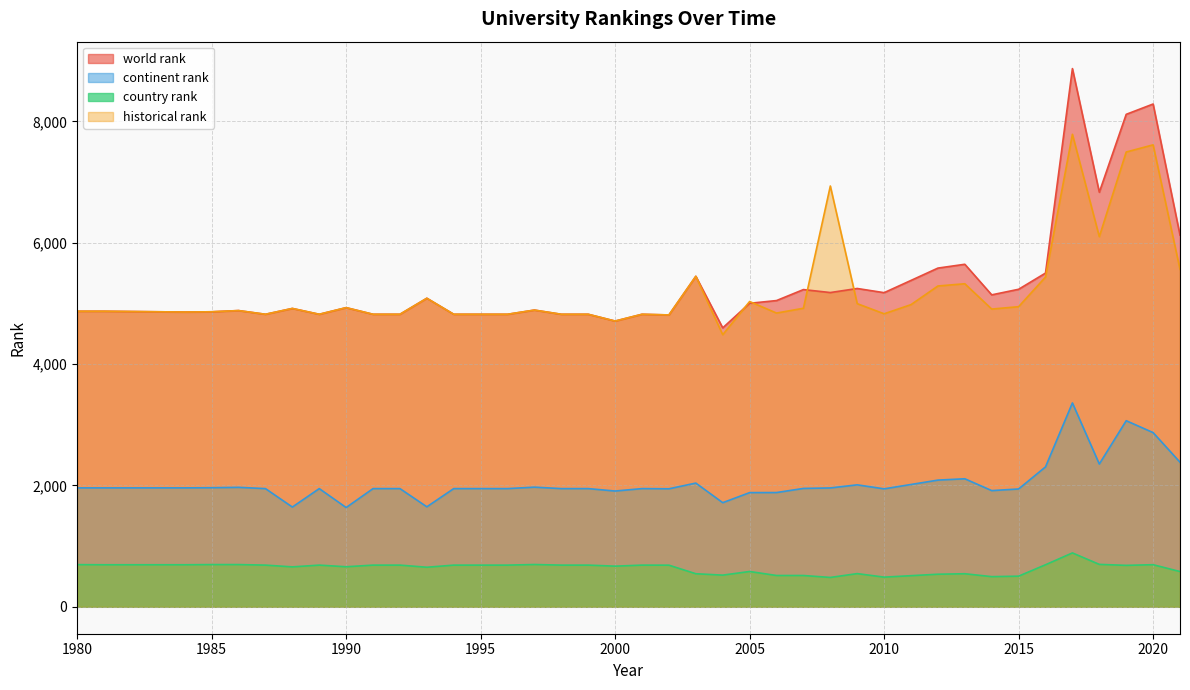

At which label does country rank first exceed 687?

1980